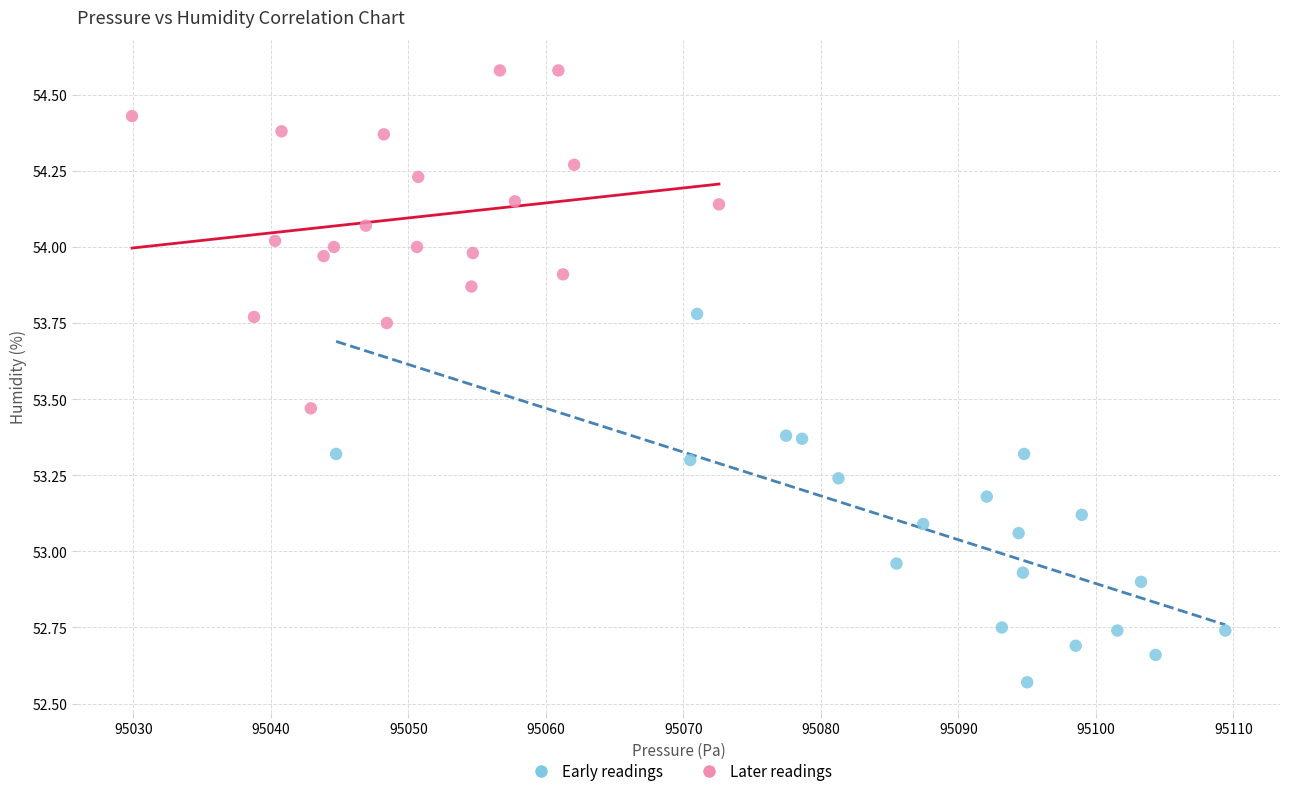

Which series contains the highest Y value?

Later readings